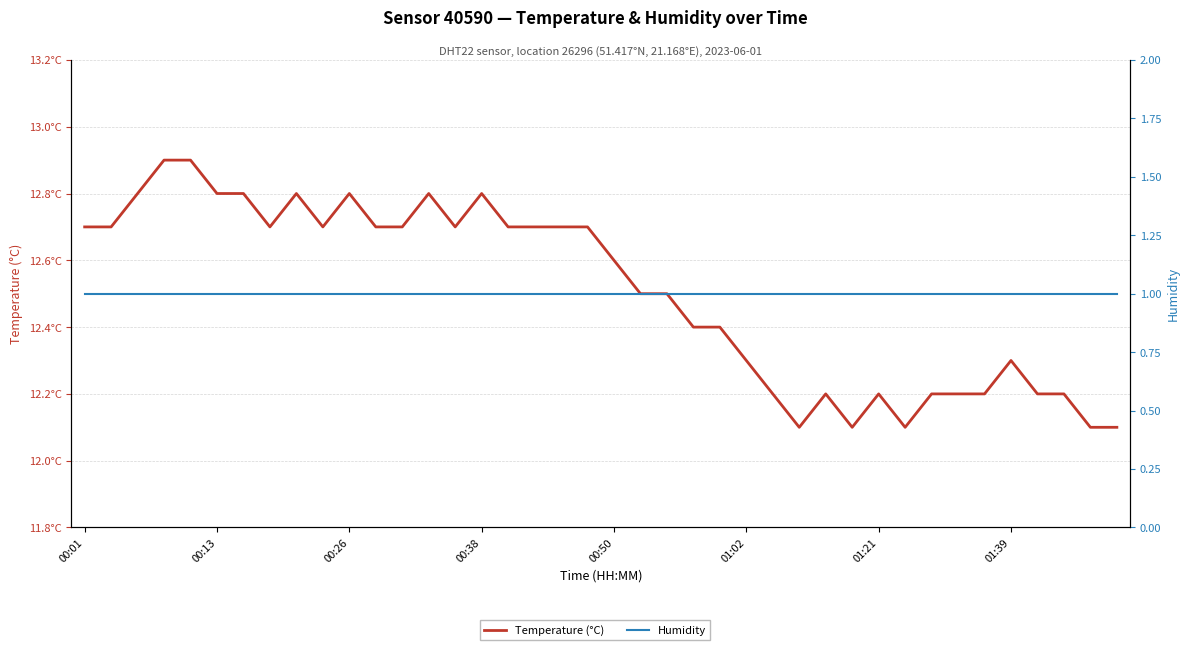

True or false: Temperature (°C) and Humidity intersect in this chart.

False